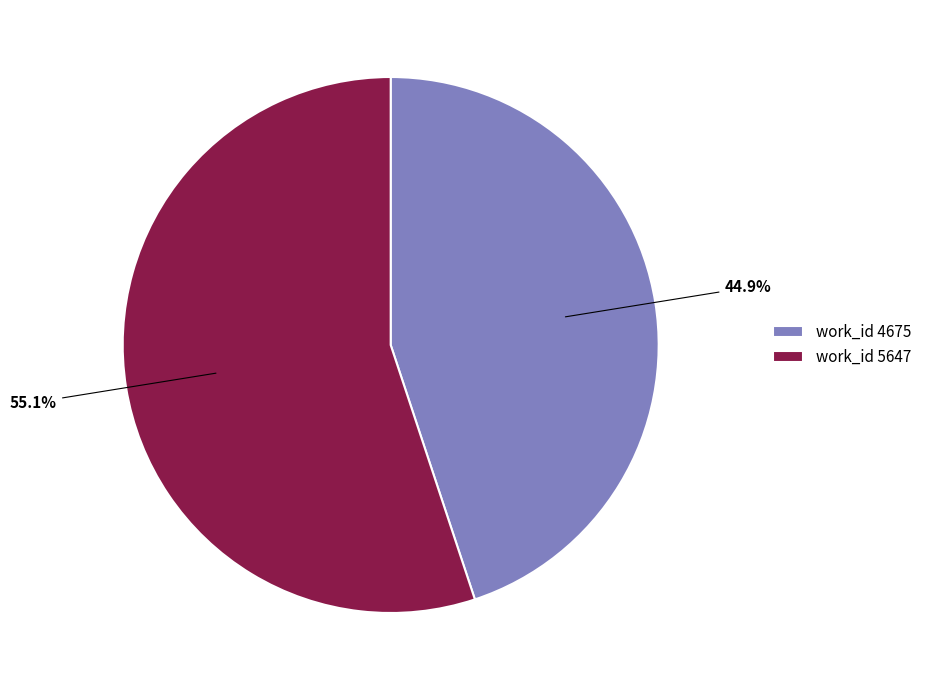

What is the total percentage of work_id 5647 and work_id 4675?

100.0%